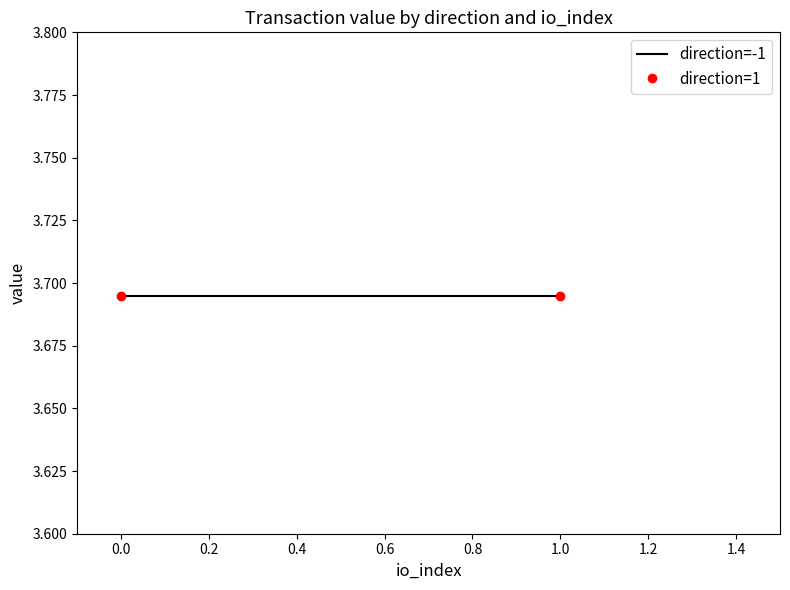

What is the highest value of the value series?

3.7